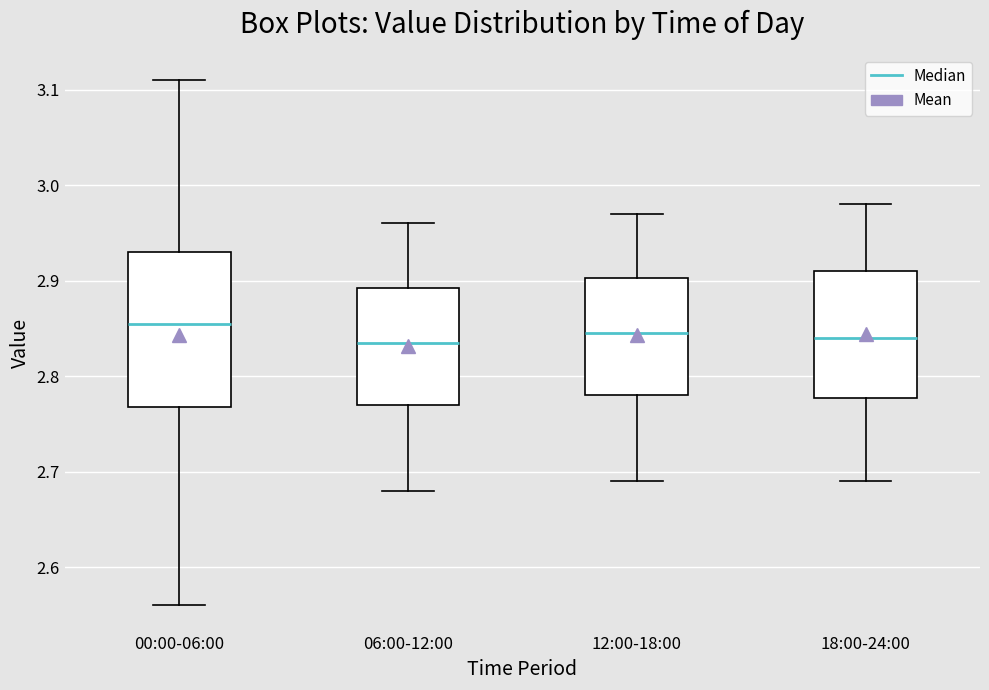

Comparing the boxes themselves (not the whiskers), which one is the tallest?

00:00-06:00